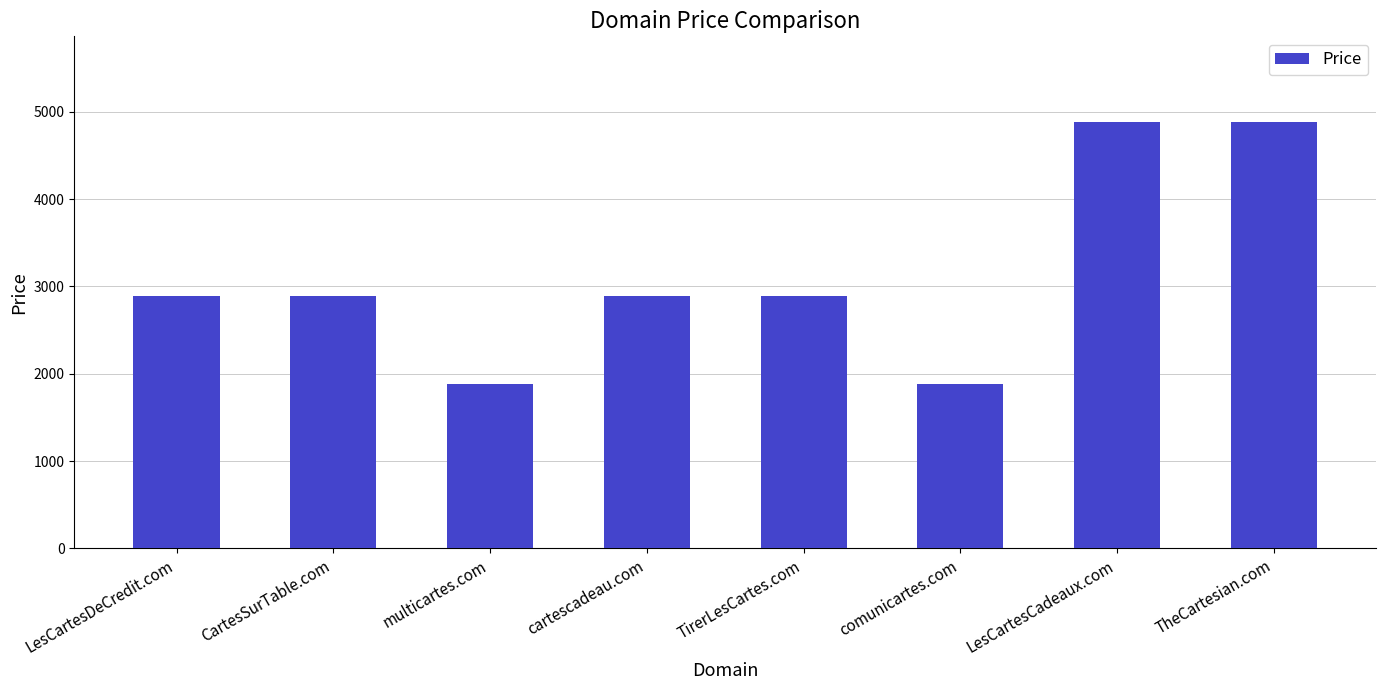

What is the value of the 4th bar from the left?

2888